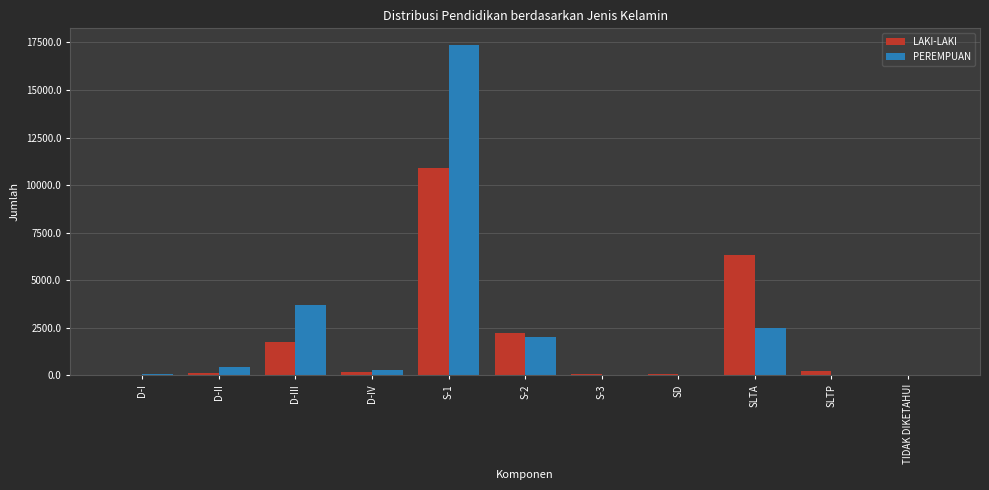

Is the value of PEREMPUAN at D-II greater than the value of LAKI-LAKI at D-III?

No